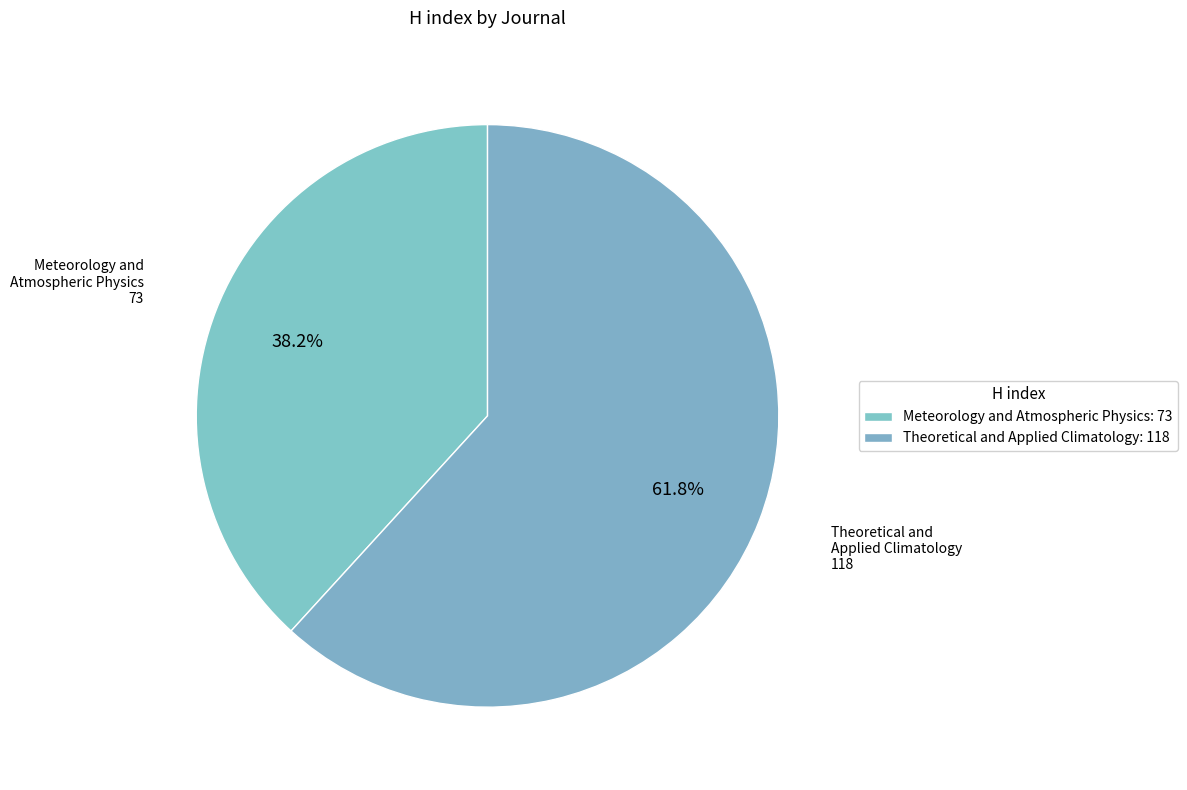

Count the number of slices in the pie.

2